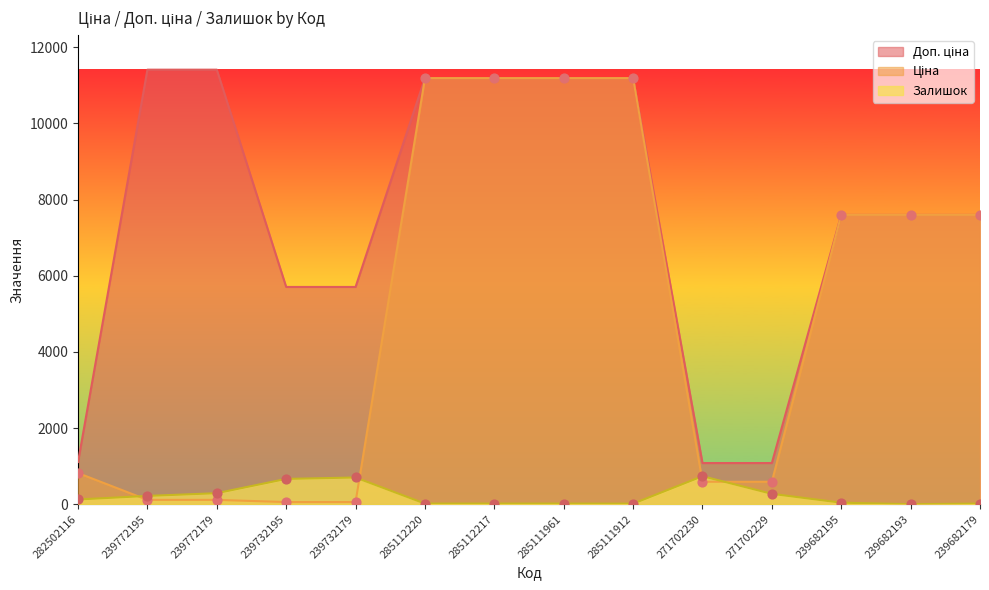

At which category is the sum across all series the highest?

285112220